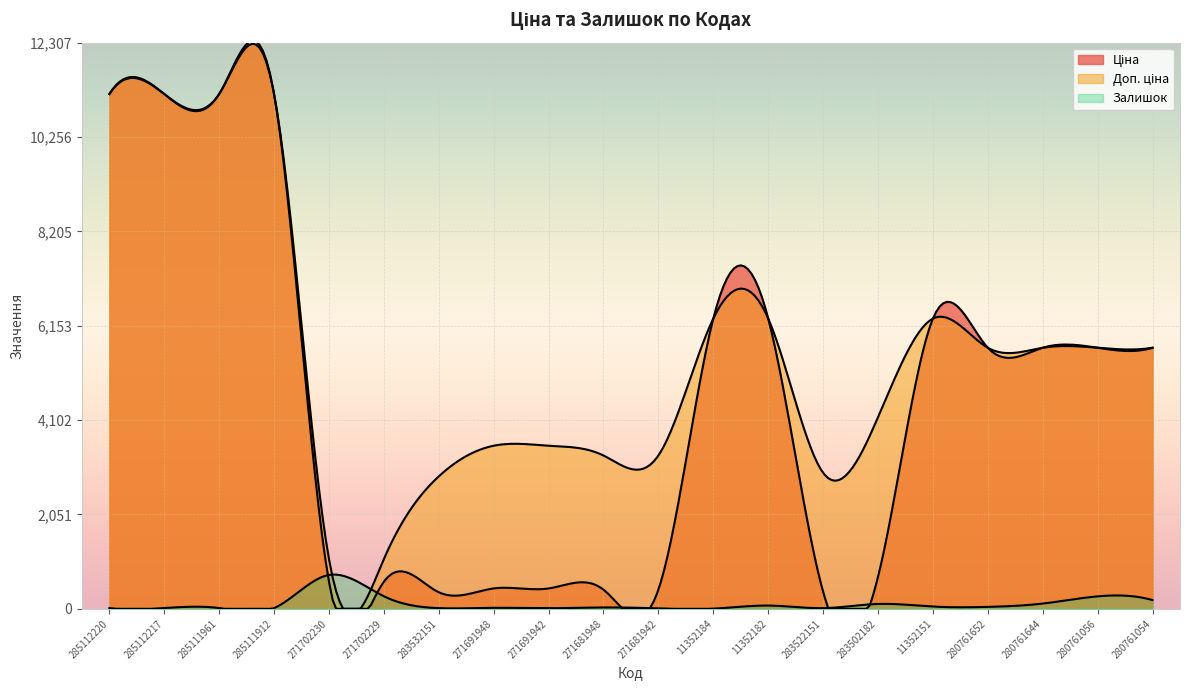

How many lines are shown in the chart?

3